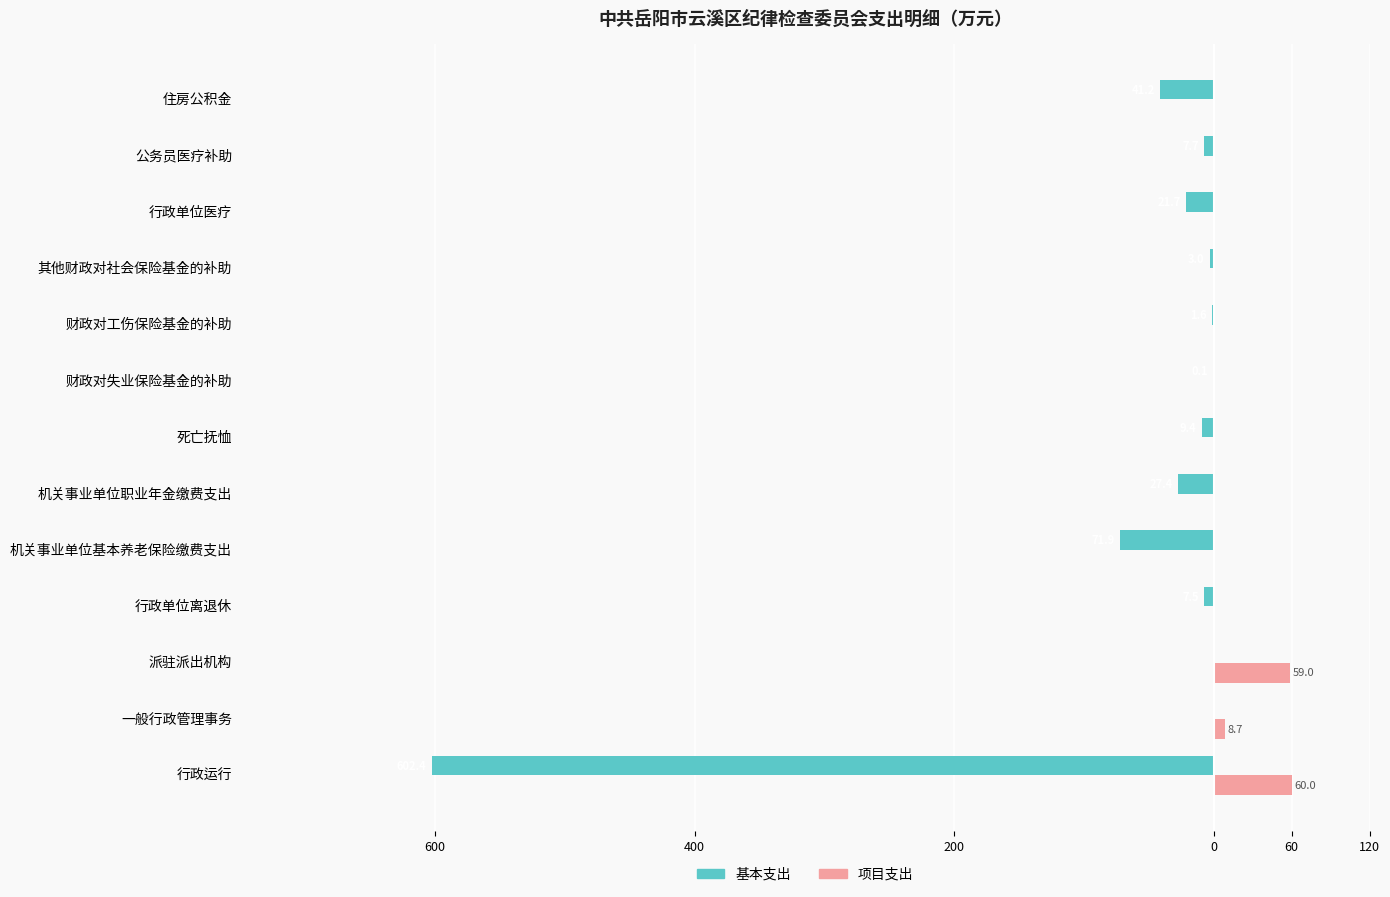

What are all the series names shown in the legend?

基本支出, 项目支出